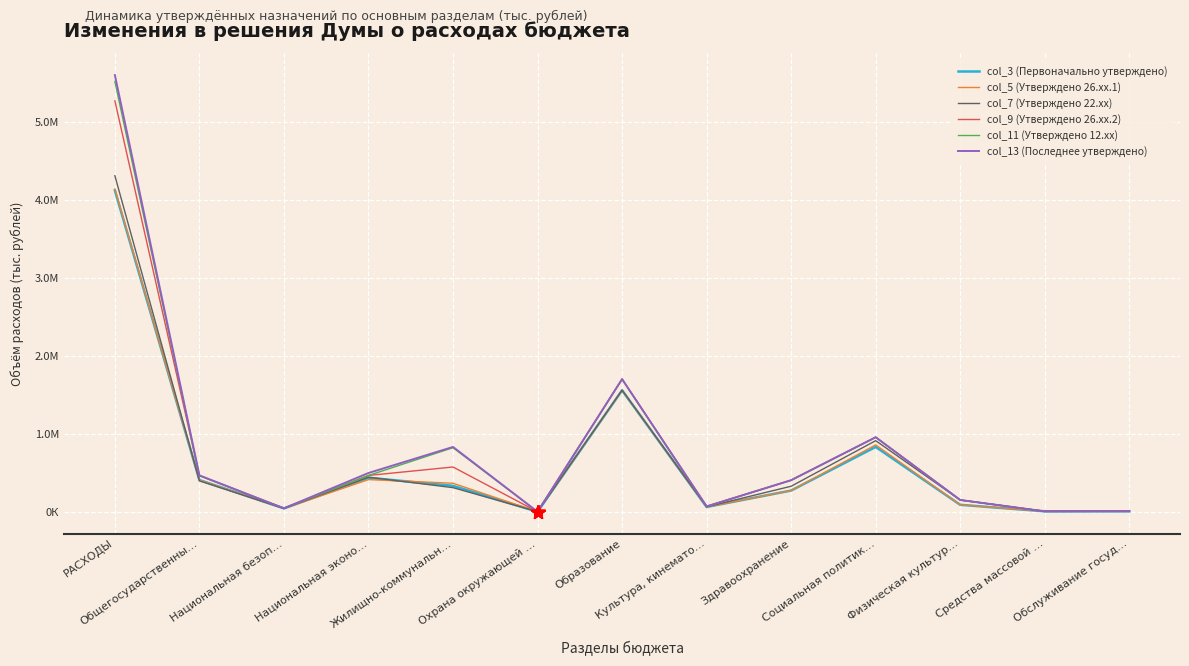

Which series has the largest total across all categories?

col_13 (Последнее утверждено)